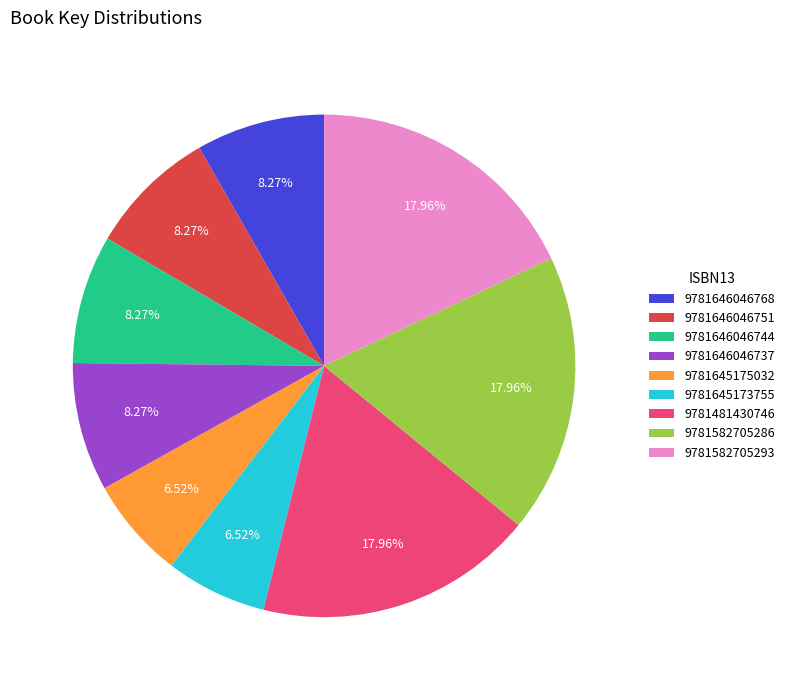

To the nearest percent, what is the average slice percentage?

11%